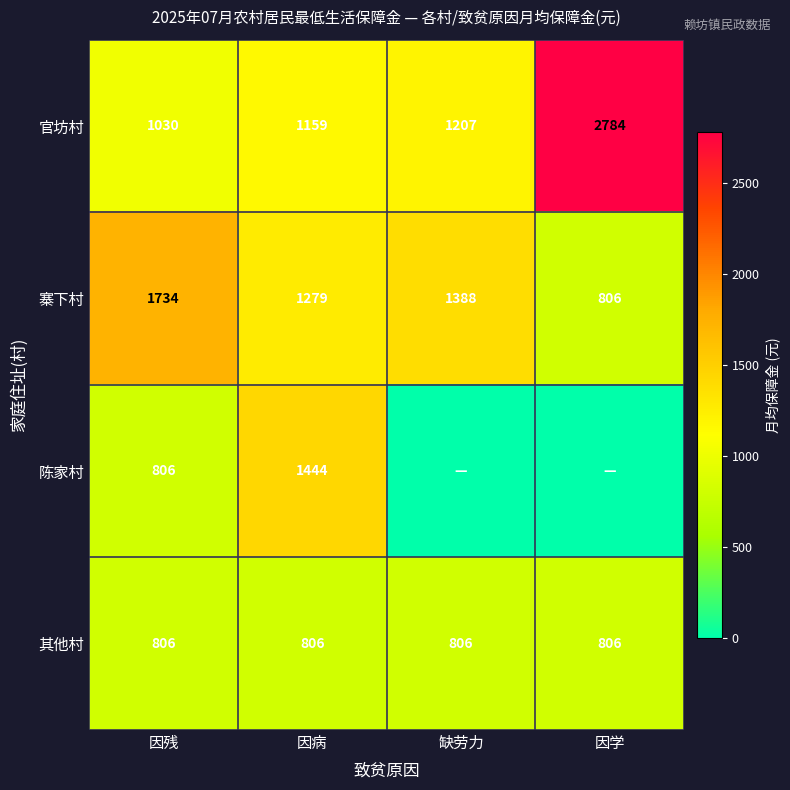

List the labels in order of 官坊村 value, largest first.

因学, 缺劳力, 因病, 因残